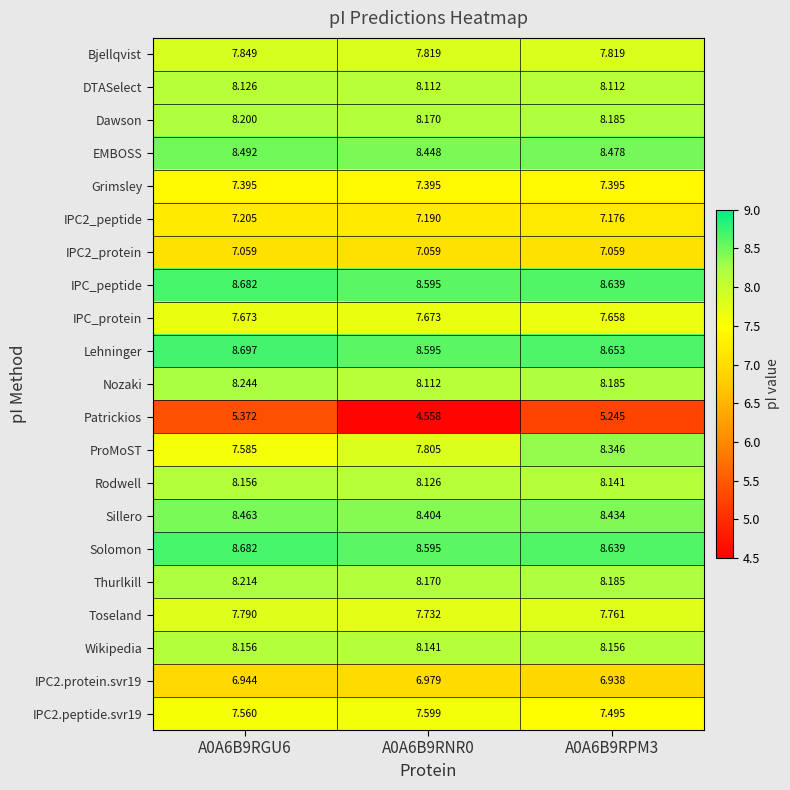

Is the value of Nozaki at A0A6B9RPM3 greater than the value of IPC_protein at A0A6B9RPM3?

Yes